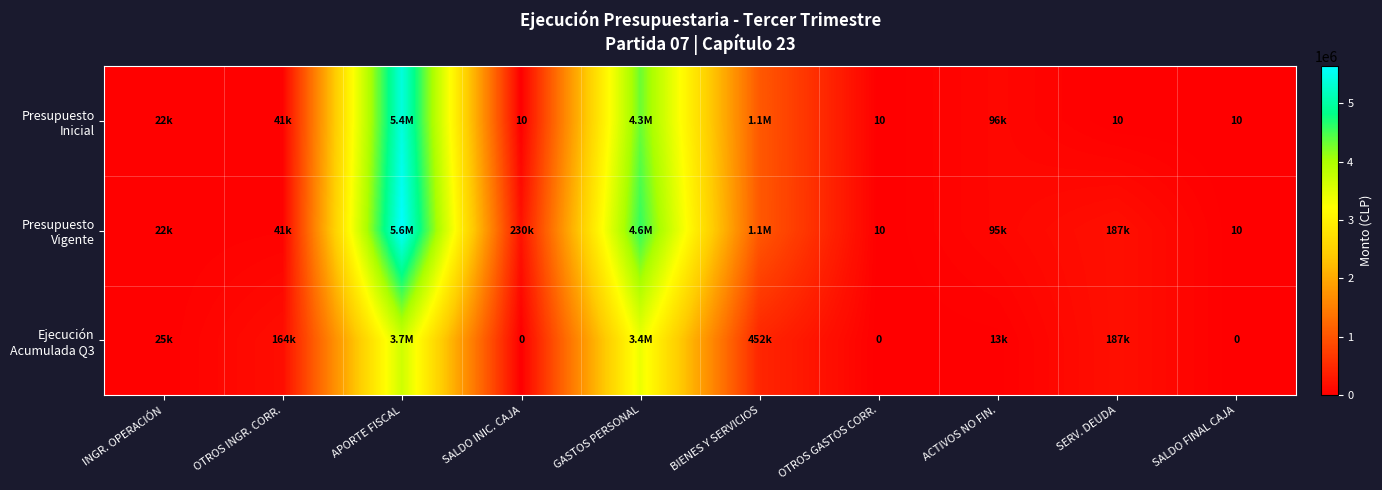

Rank the series at APORTE FISCAL from lowest to highest value.

Ejecución Acumulada Q3, Presupuesto Inicial, Presupuesto Vigente